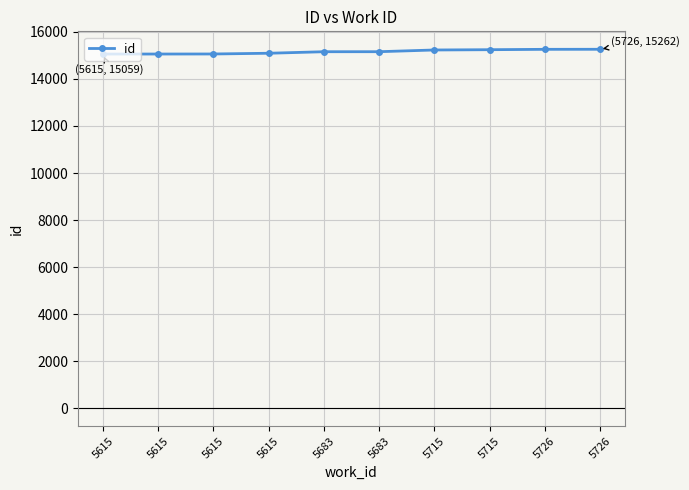

The value at 5726 is 10597. True or false?

False